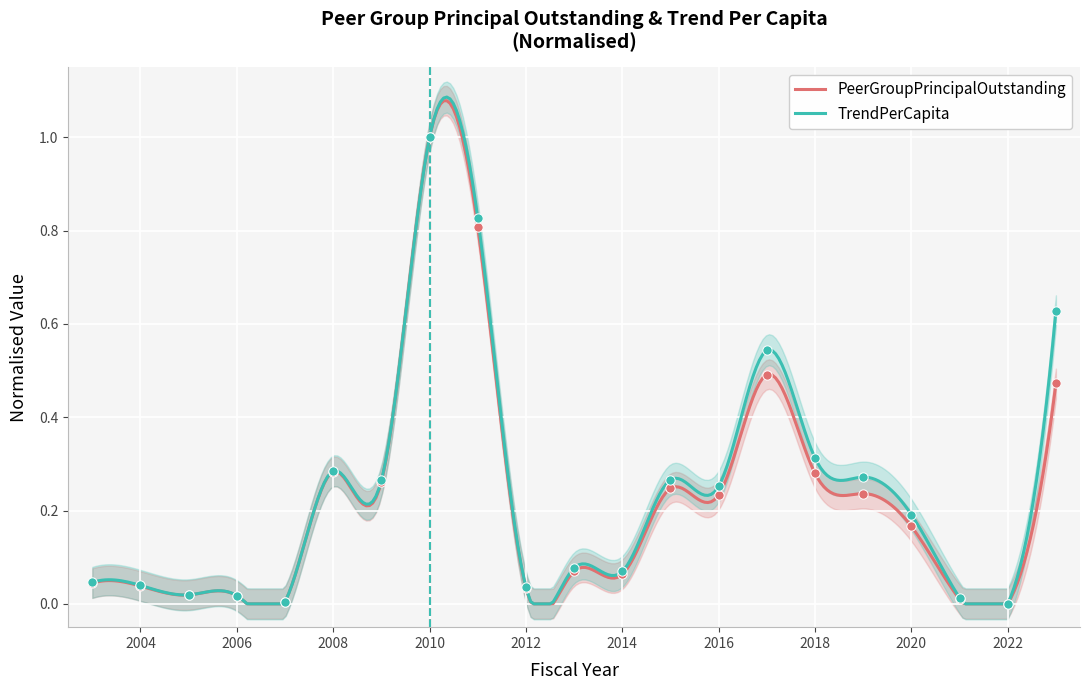

At how many categories does at least one series exceed 0?

20